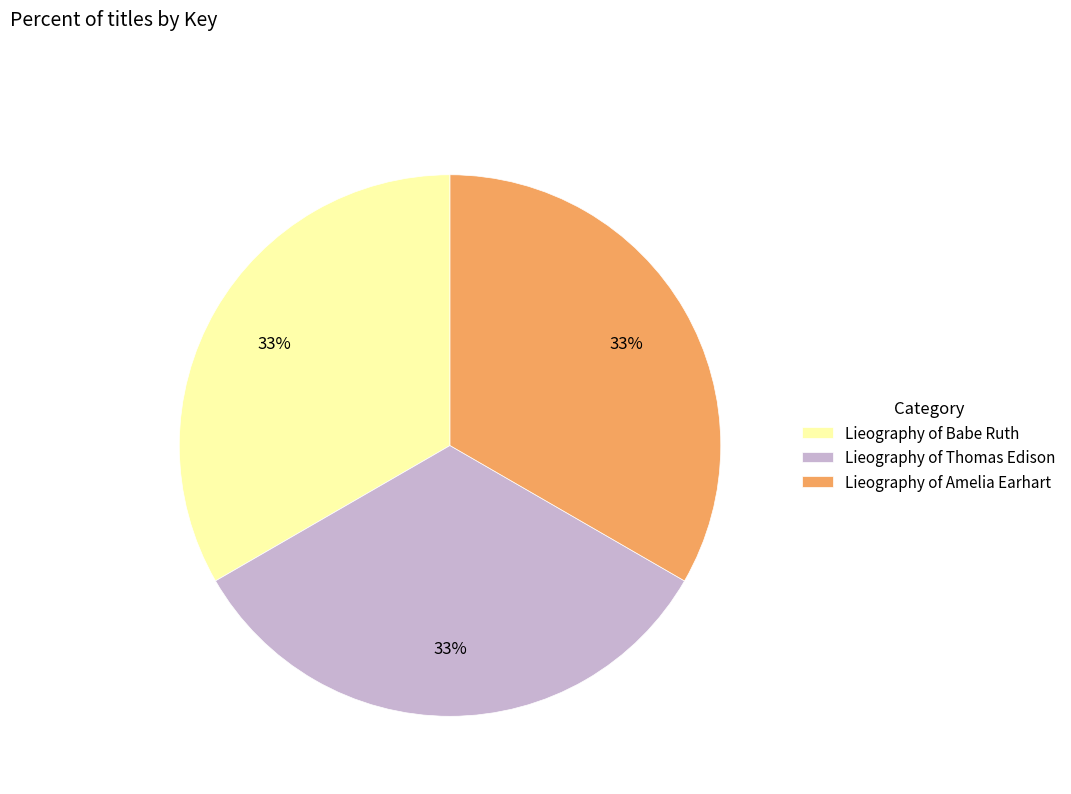

Approximately how many times larger is the value at Lieography of Thomas Edison compared to Lieography of Babe Ruth?

1.0